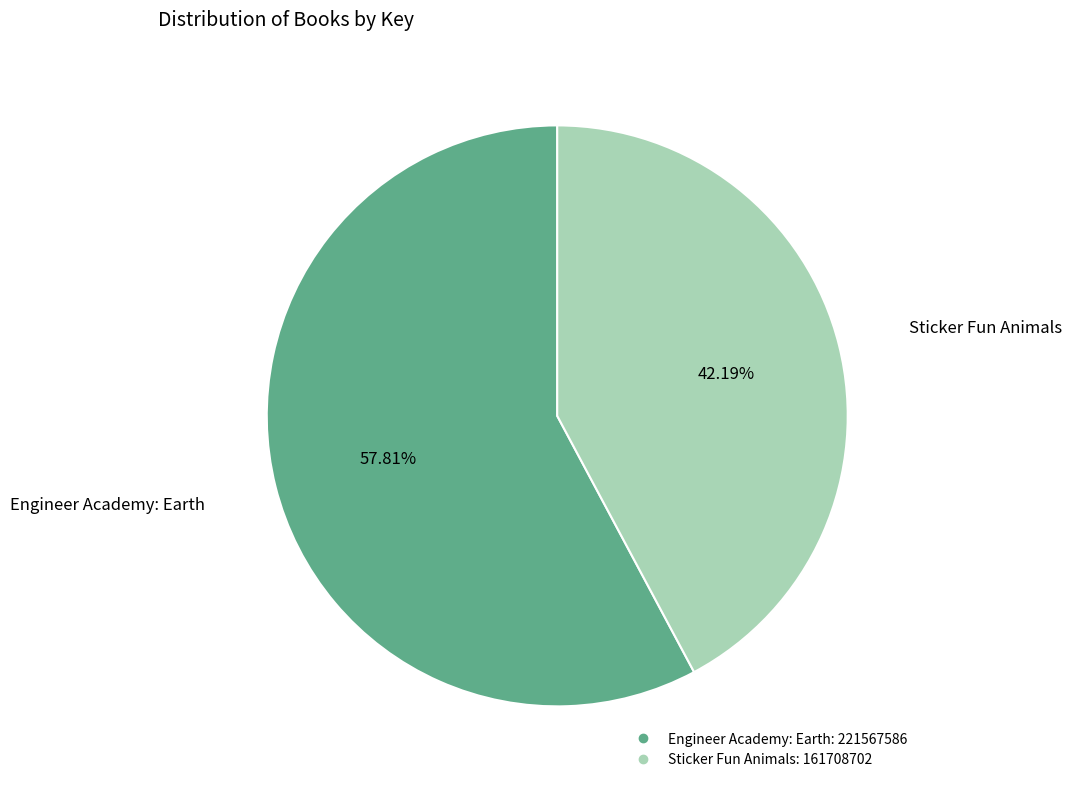

Combined, do Engineer Academy: Earth and Sticker Fun Animals account for over 50%?

Yes